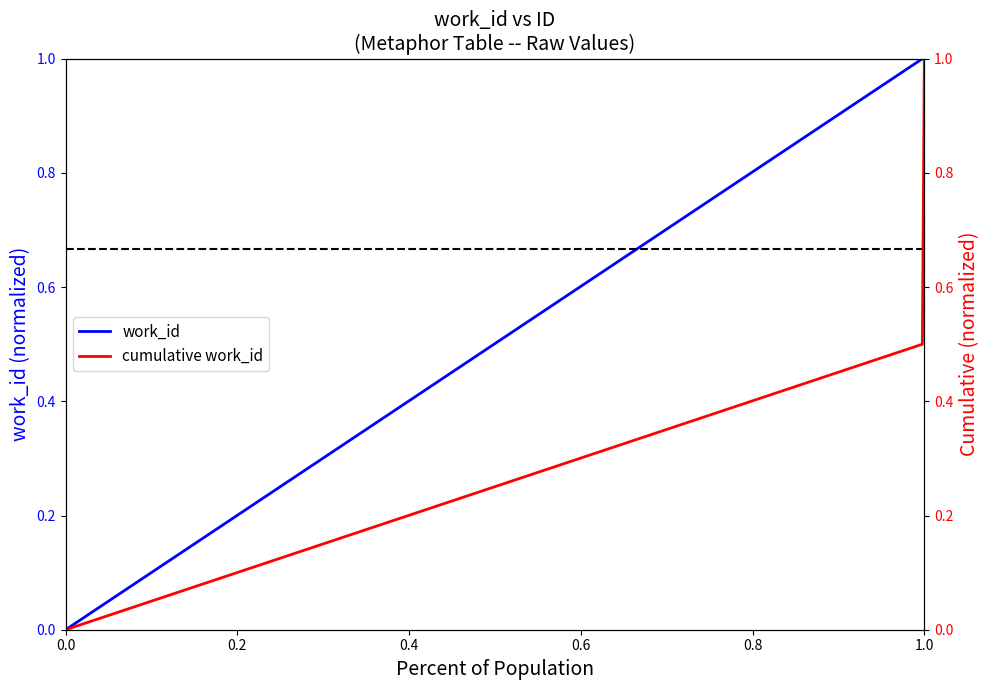

The work_id series shows -1 at 0.0. True or false?

False